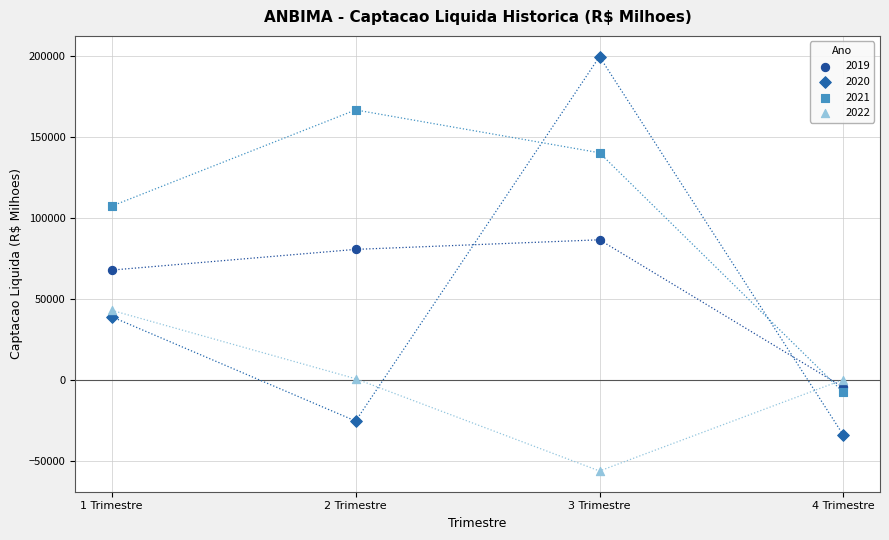

Which series contains the highest Y value?

2020